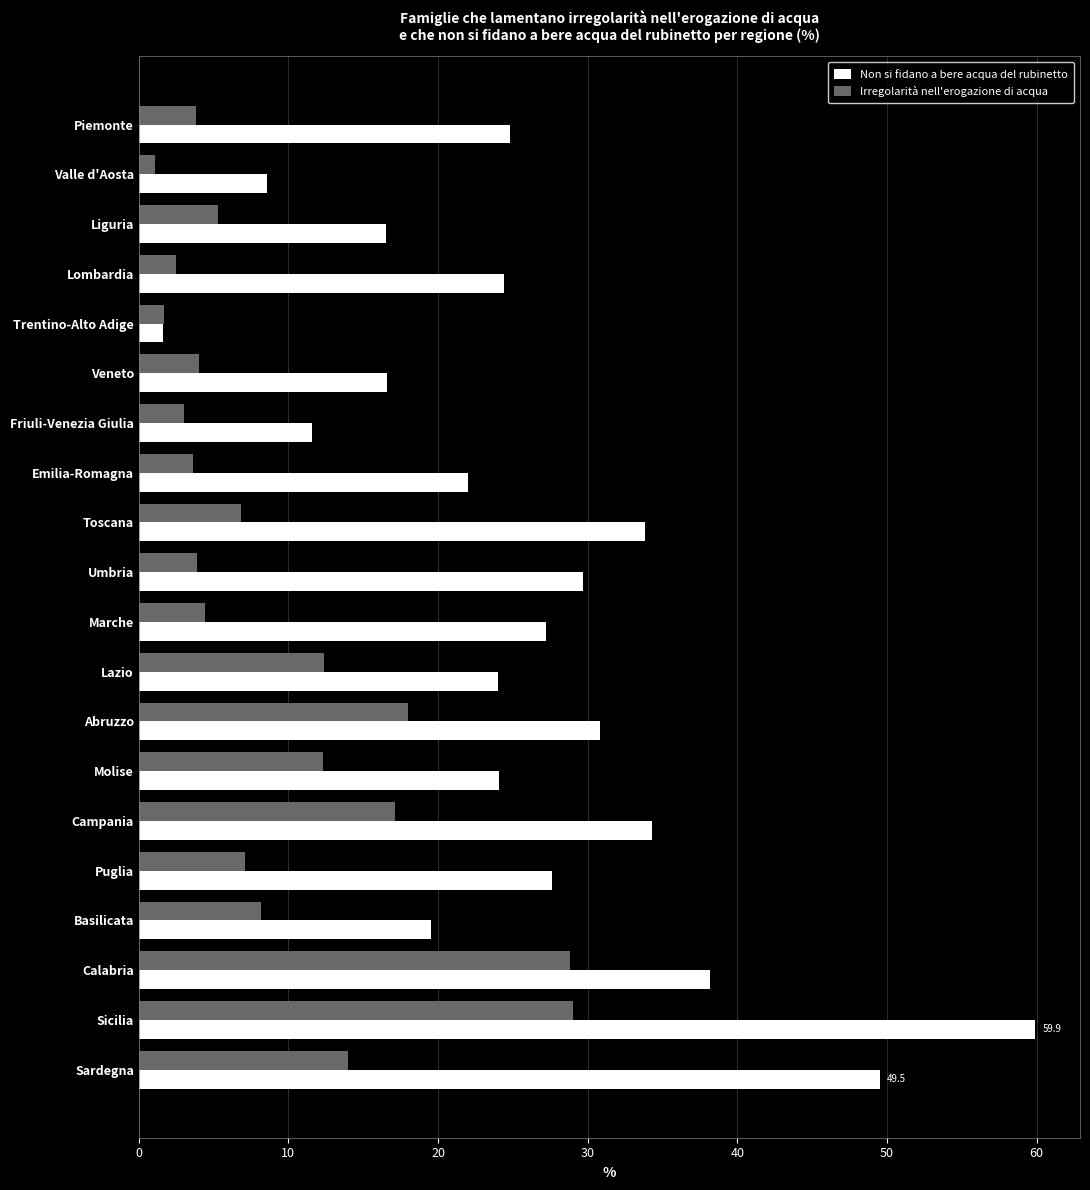

What is the approximate value of Non si fidano a bere acqua del rubinetto at Emilia-Romagna?

22.0